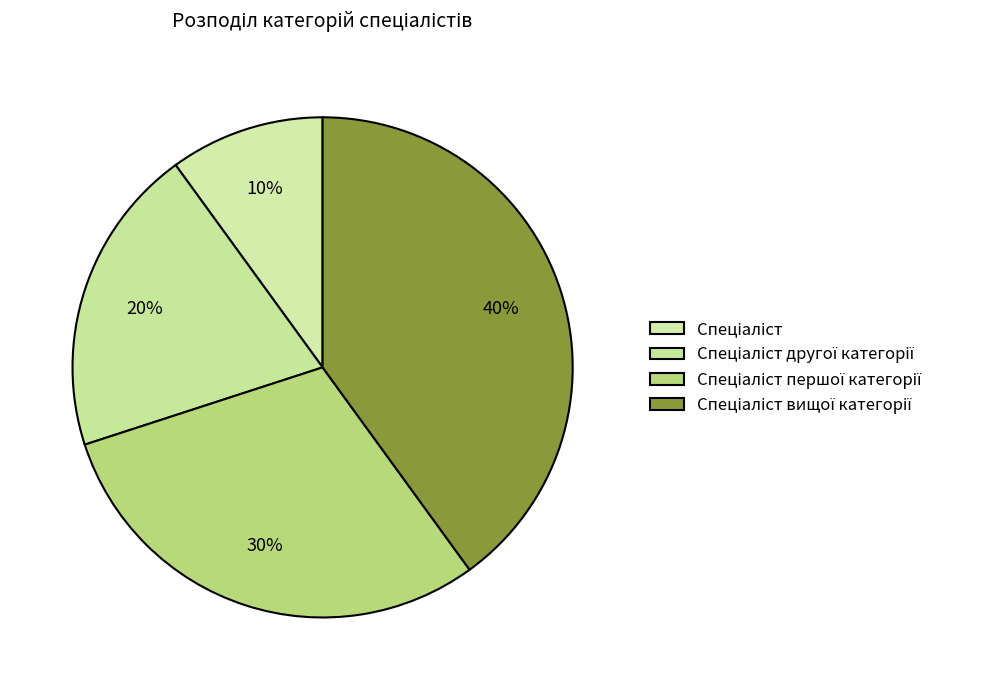

What is the total percentage of Спеціаліст другої категорії and Спеціаліст?

30.0%